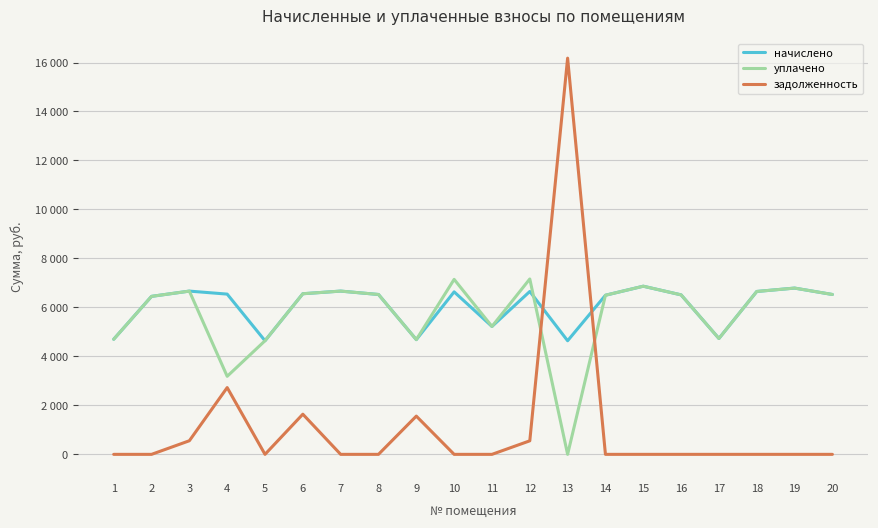

Is this an area chart (filled region under the line)?

No